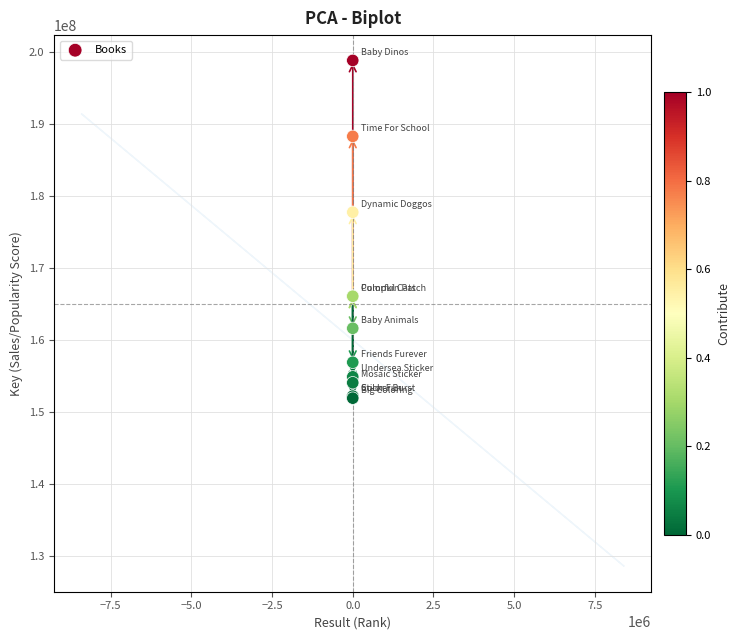

What Y value in the scatter plot is closest to 175350871?

177715796